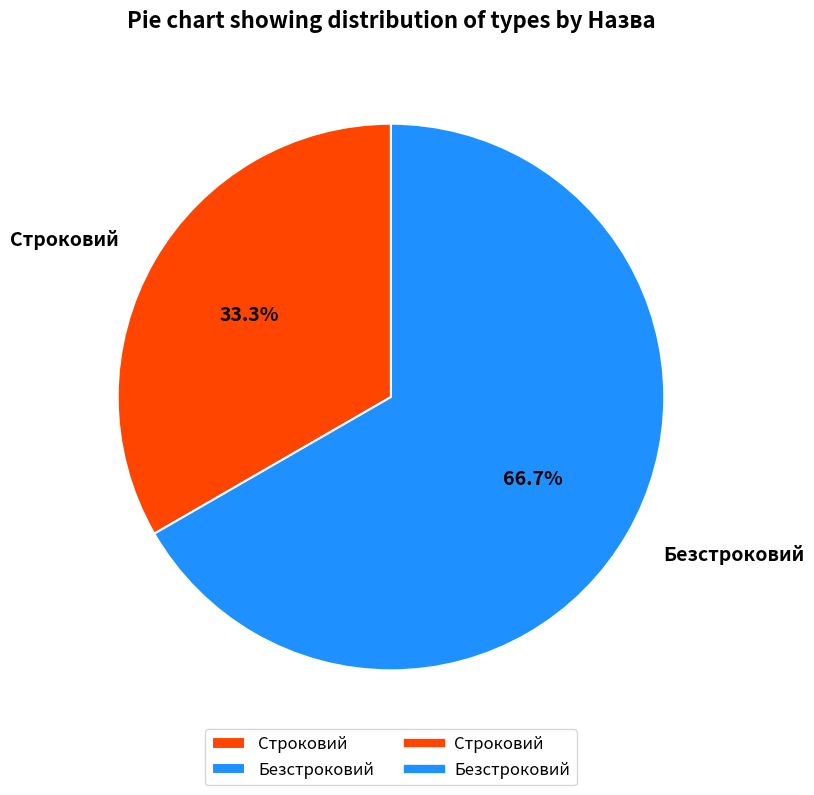

Which slice is the smallest?

Строковий